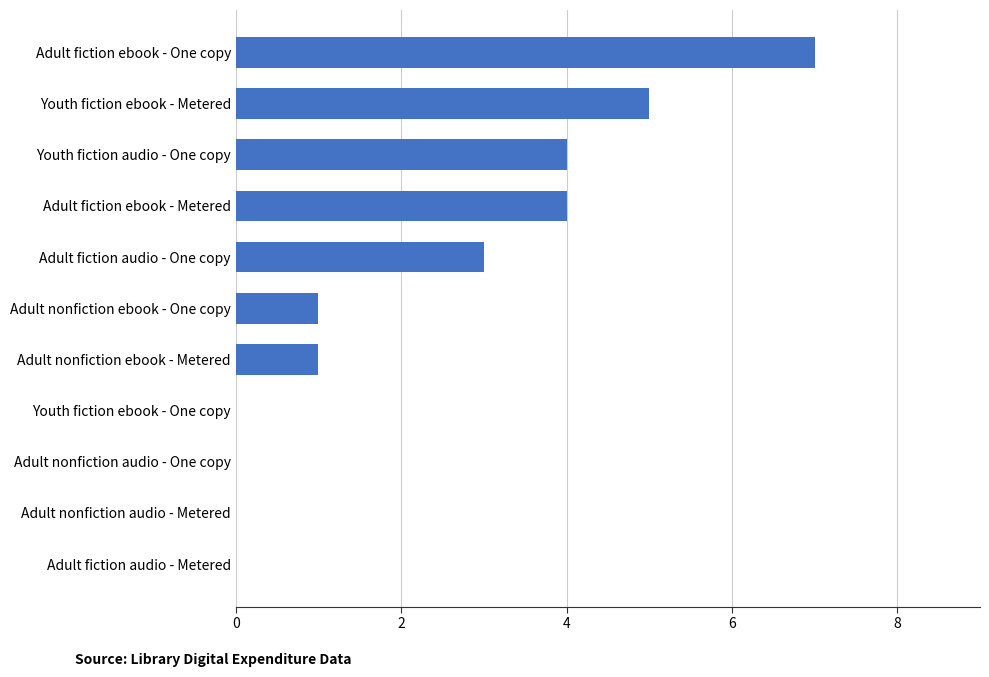

The value at Adult nonfiction ebook - Metered is 1. True or false?

True